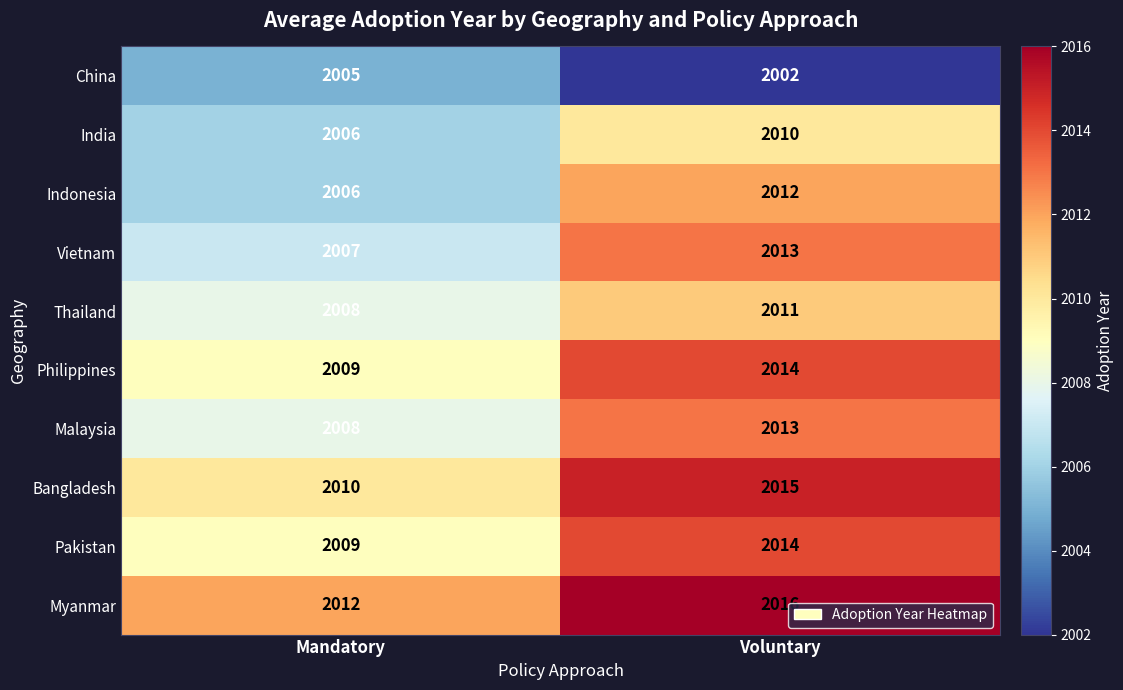

Reading left to right, extract all data points from this chart.

China: 2005	2002
India: 2006	2010
Indonesia: 2006	2012
Vietnam: 2007	2013
Thailand: 2008	2011
Philippines: 2009	2014
Malaysia: 2008	2013
Bangladesh: 2010	2015
Pakistan: 2009	2014
Myanmar: 2012	2016